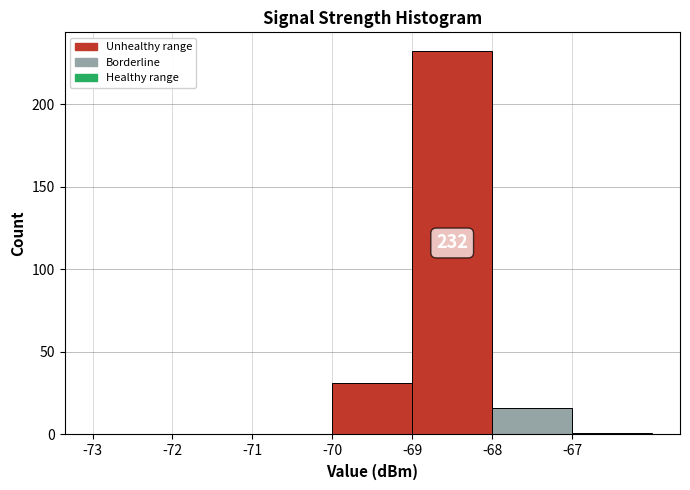

Which range on the x-axis has the tallest bar?

-69 to -68